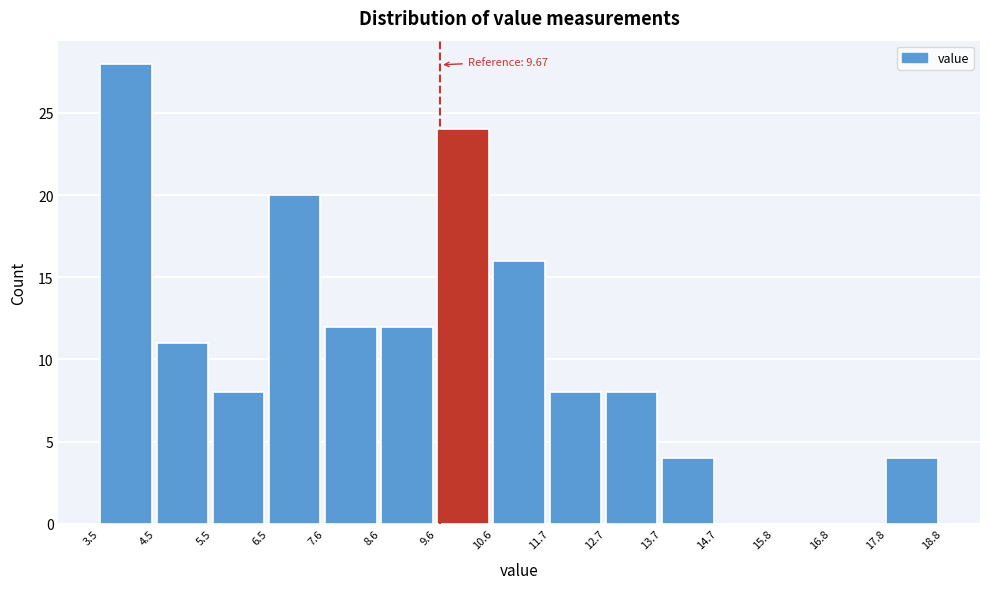

Over which range of the x-axis is the bar tallest?

3.5 to 4.5